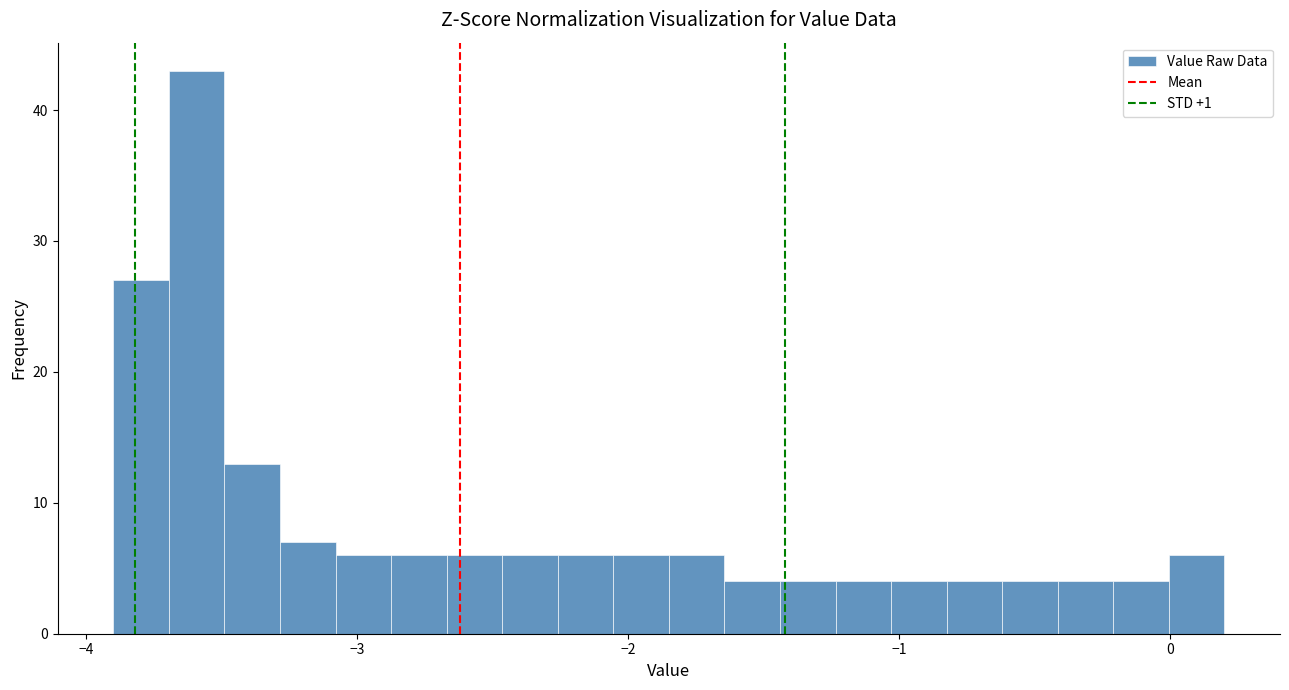

Around what value on the x-axis is the tallest bar? Give the approximate position of its centre, as read against the axis.

-3.6